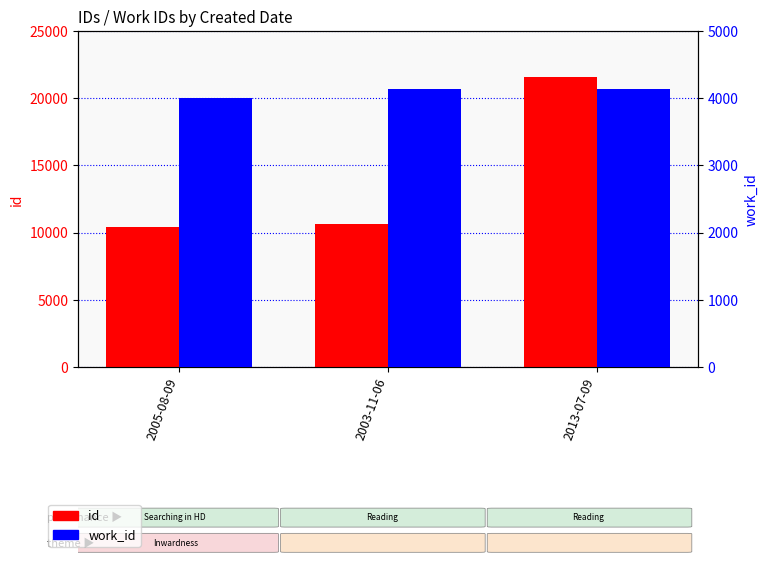

Reading left to right, what are all the values shown in this chart?

id: 2005-08-09=10406	2003-11-06=10623	2013-07-09=21598
work_id: 2005-08-09=4010	2003-11-06=4136	2013-07-09=4136